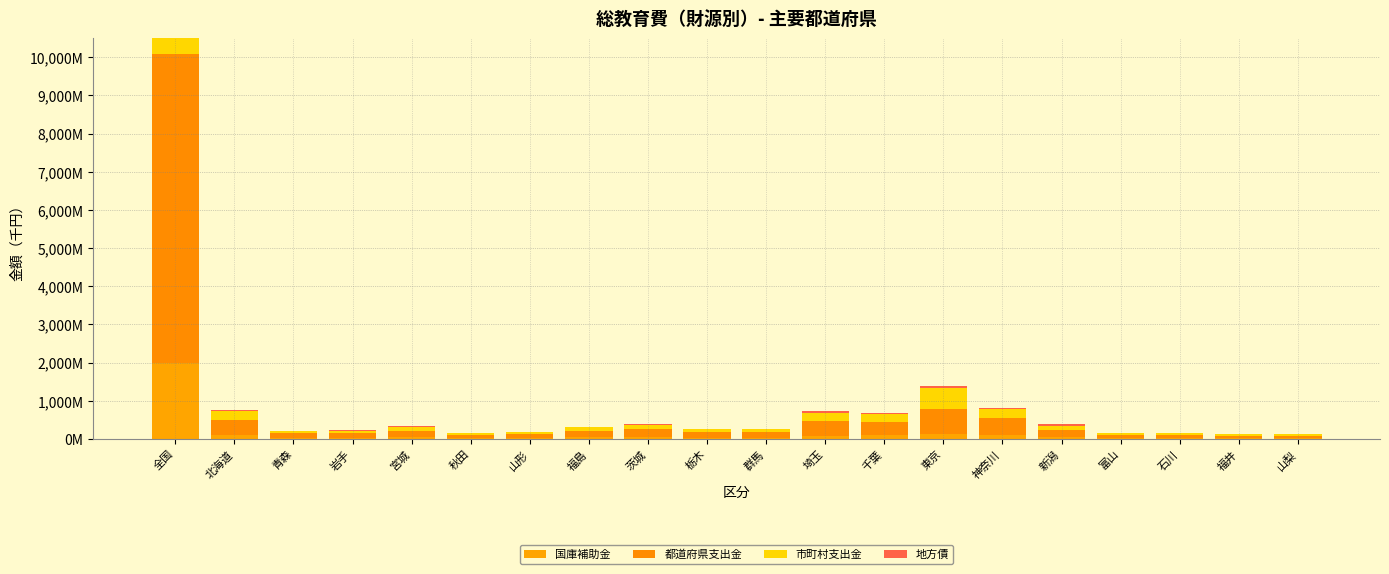

What is the sum of all 市町村支出金 values?

7268285882